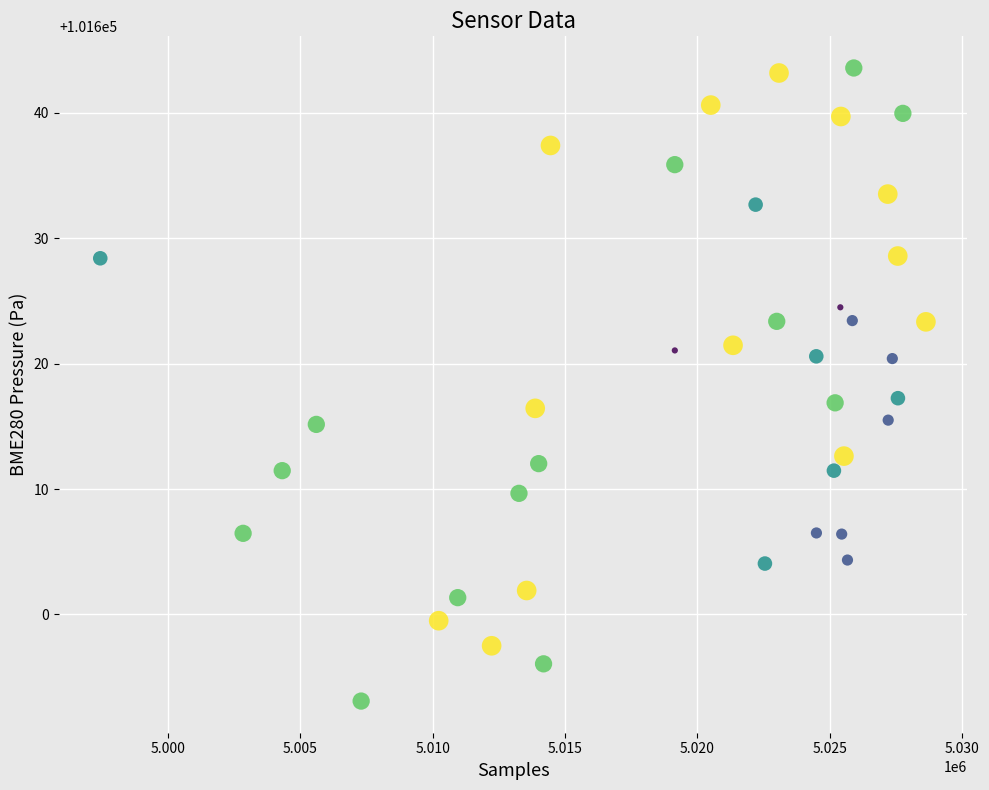

What is the range of X values (max minus min)?

31211.0